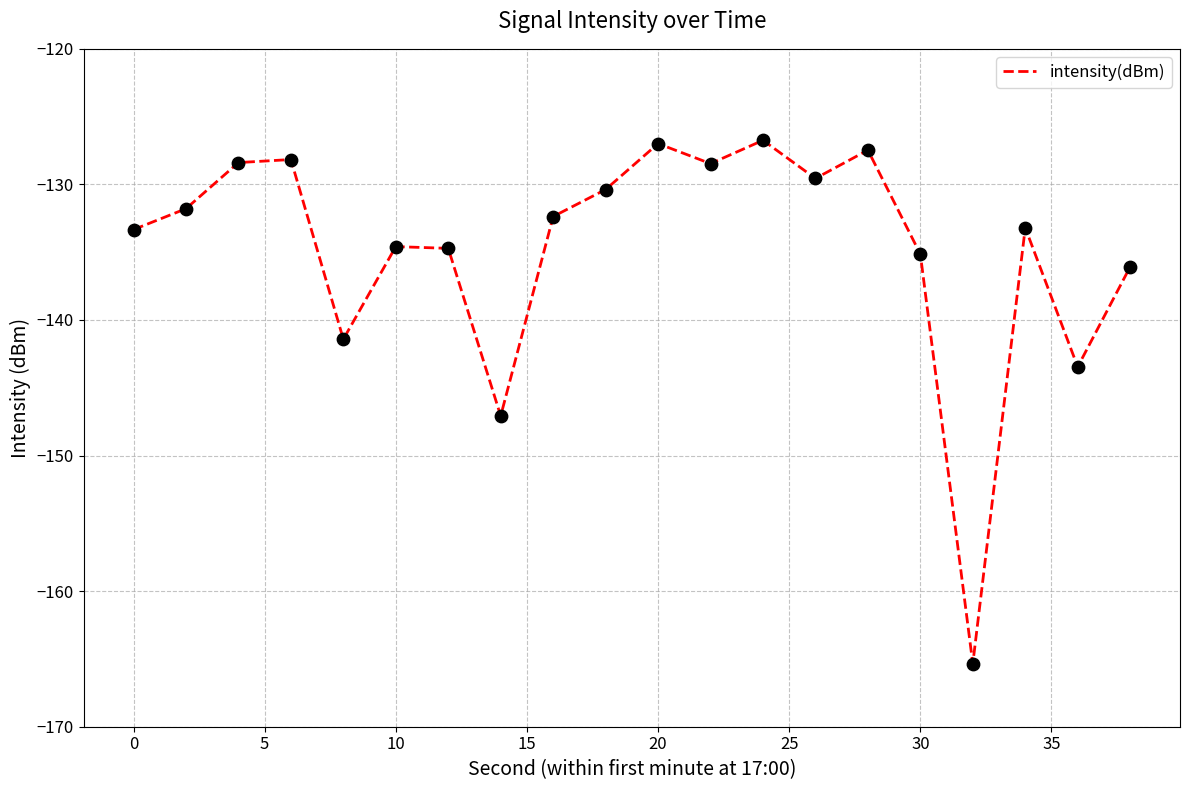

What is the greatest value displayed?

-126.7